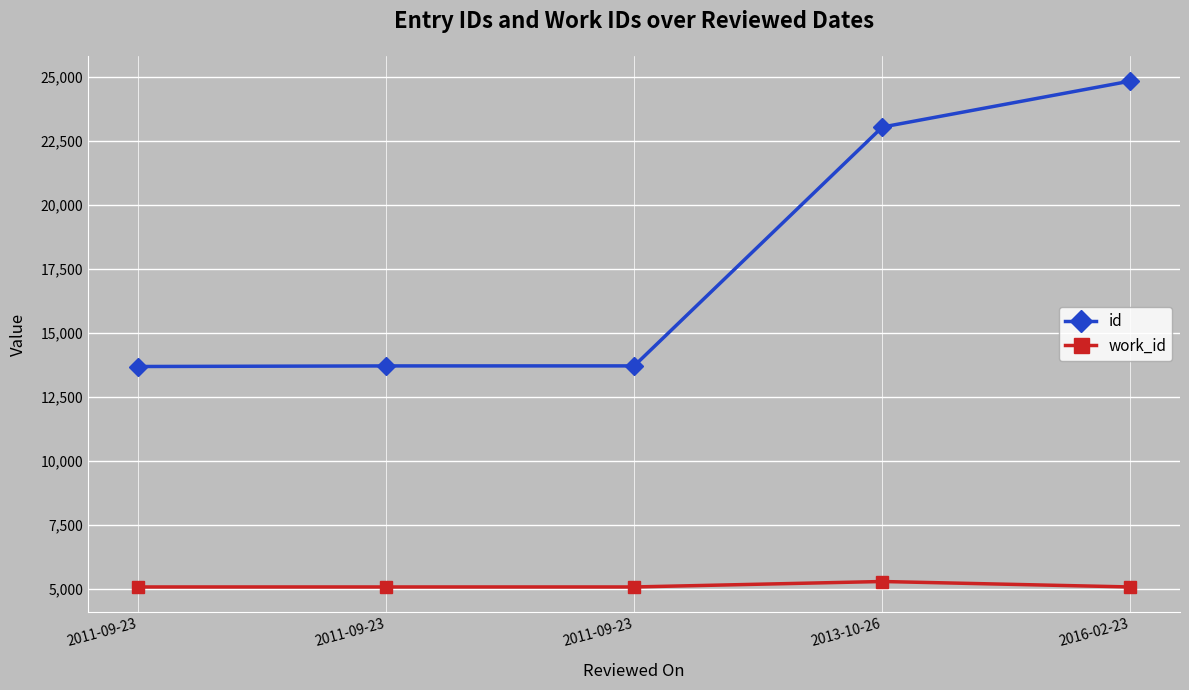

What is the minimum value shown in the chart?

5088